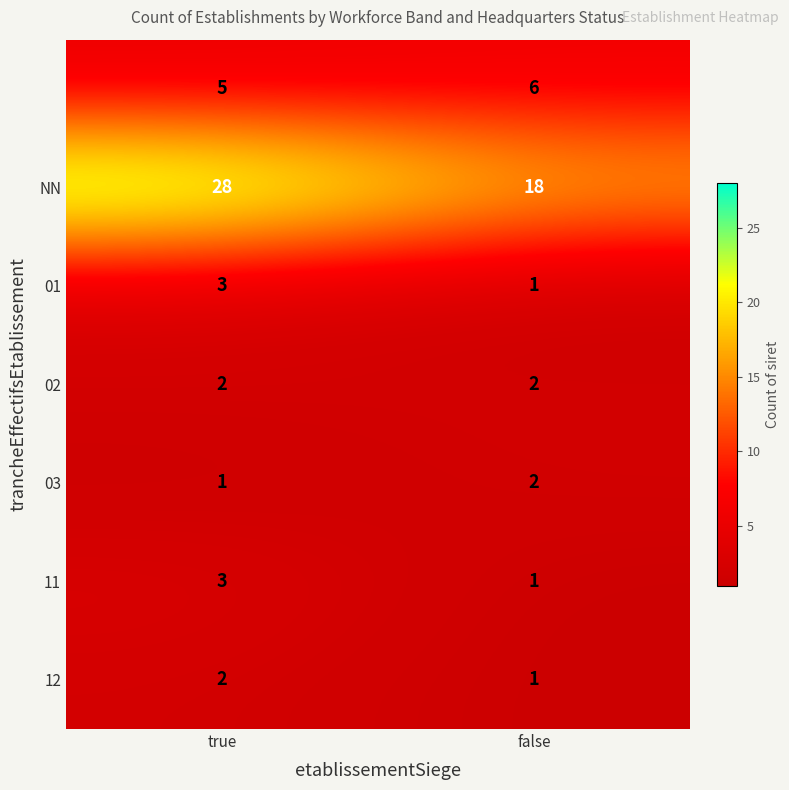

What is the difference between the highest and lowest values at true?

27